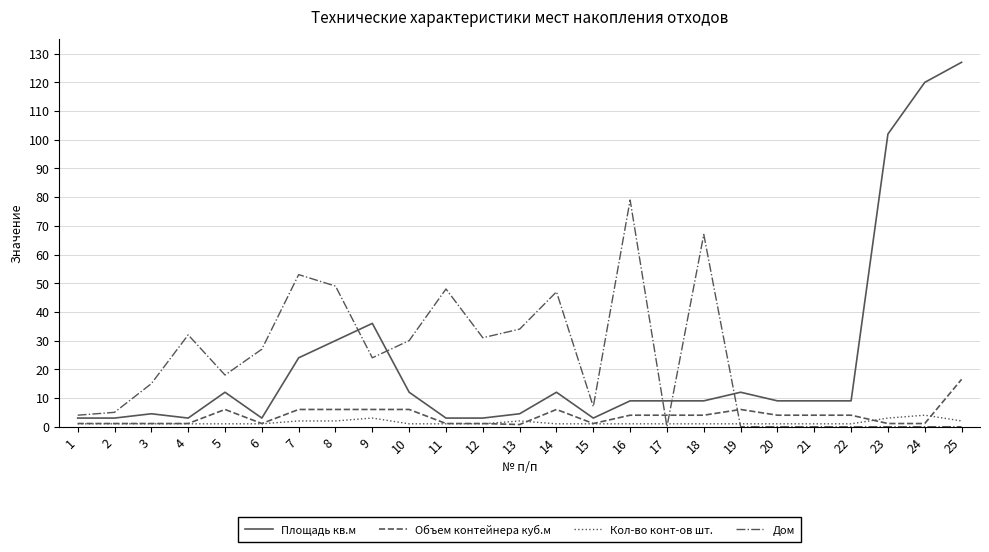

At which category is the sum across all series the highest?

25